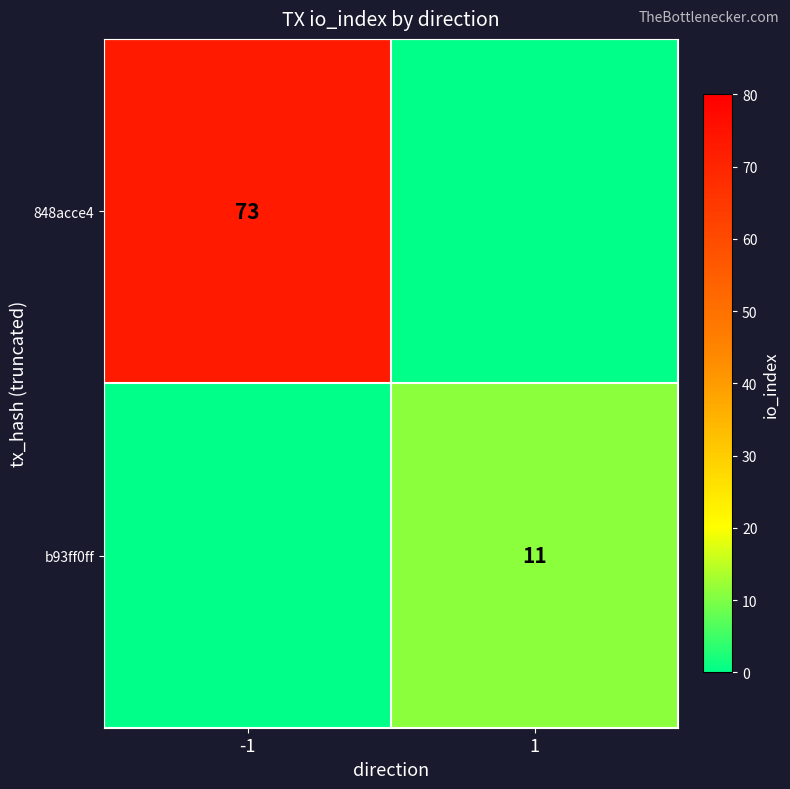

Is the value of b93ff0ff at 1 greater than the value of 848acce4 at -1?

No